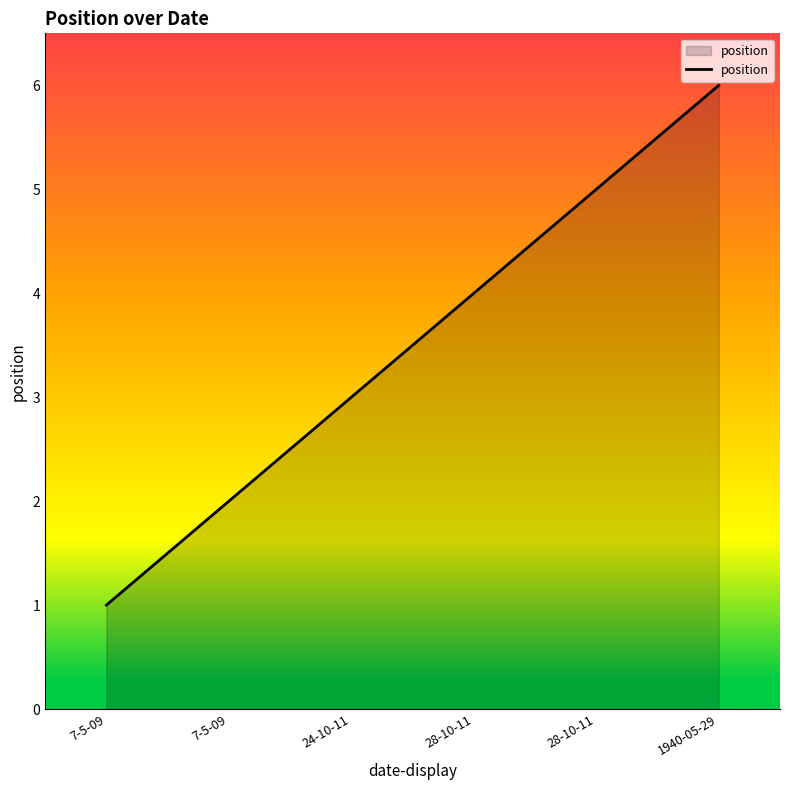

The value at 7-5-09 is 2. True or false?

False